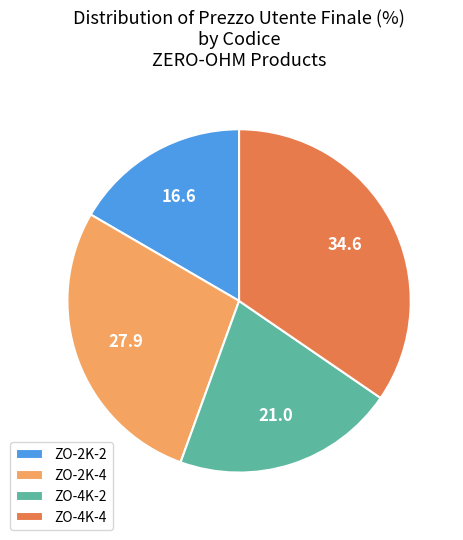

Is there any slice that represents more than half of the pie?

No